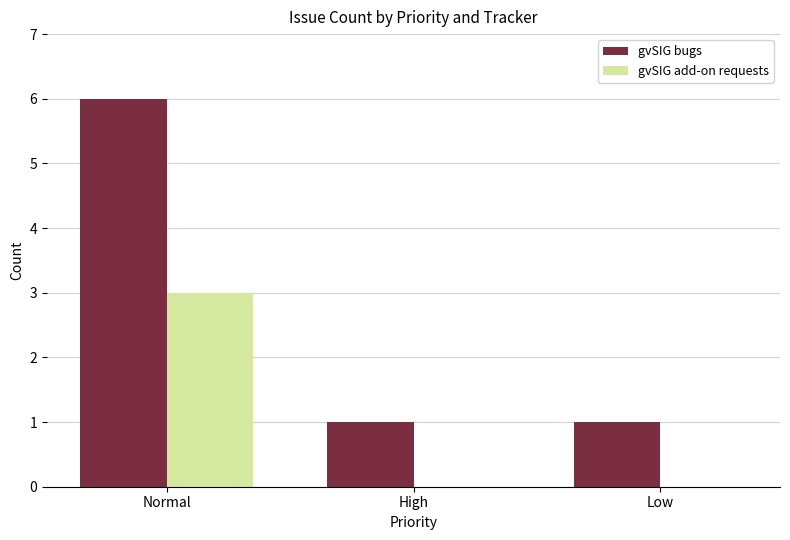

At which category is the sum across all series the highest?

Normal